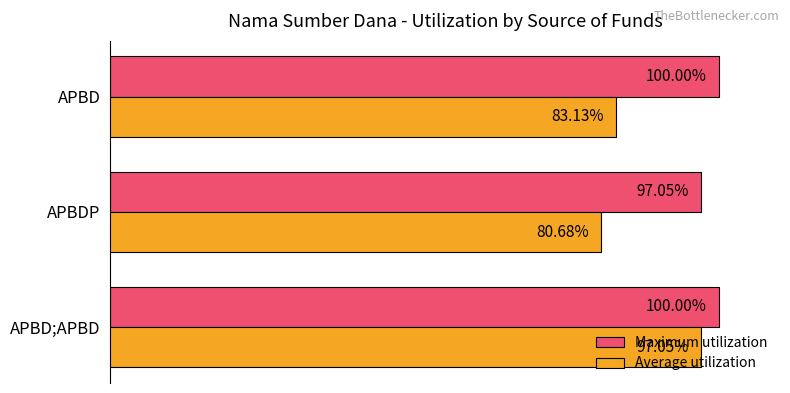

Where is Maximum utilization nearest to the value 98?

APBDP